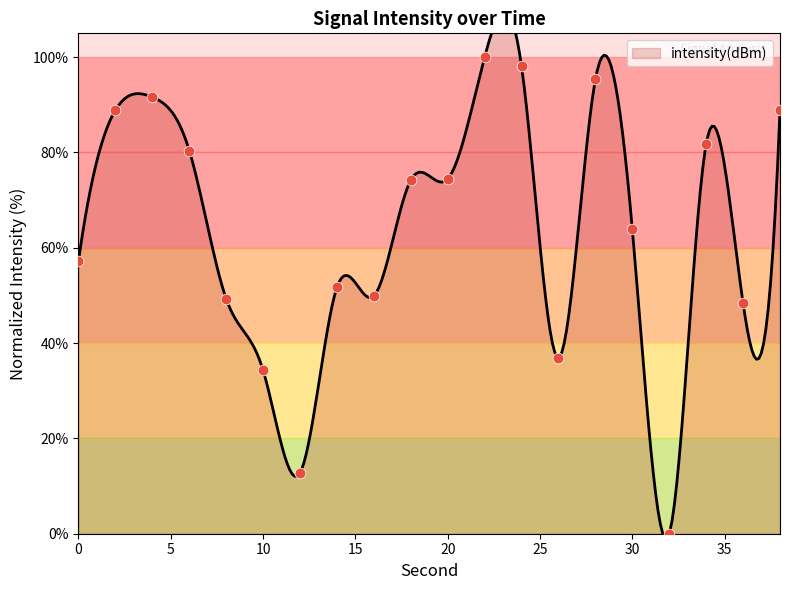

Between 22 and 28, which is larger?

22